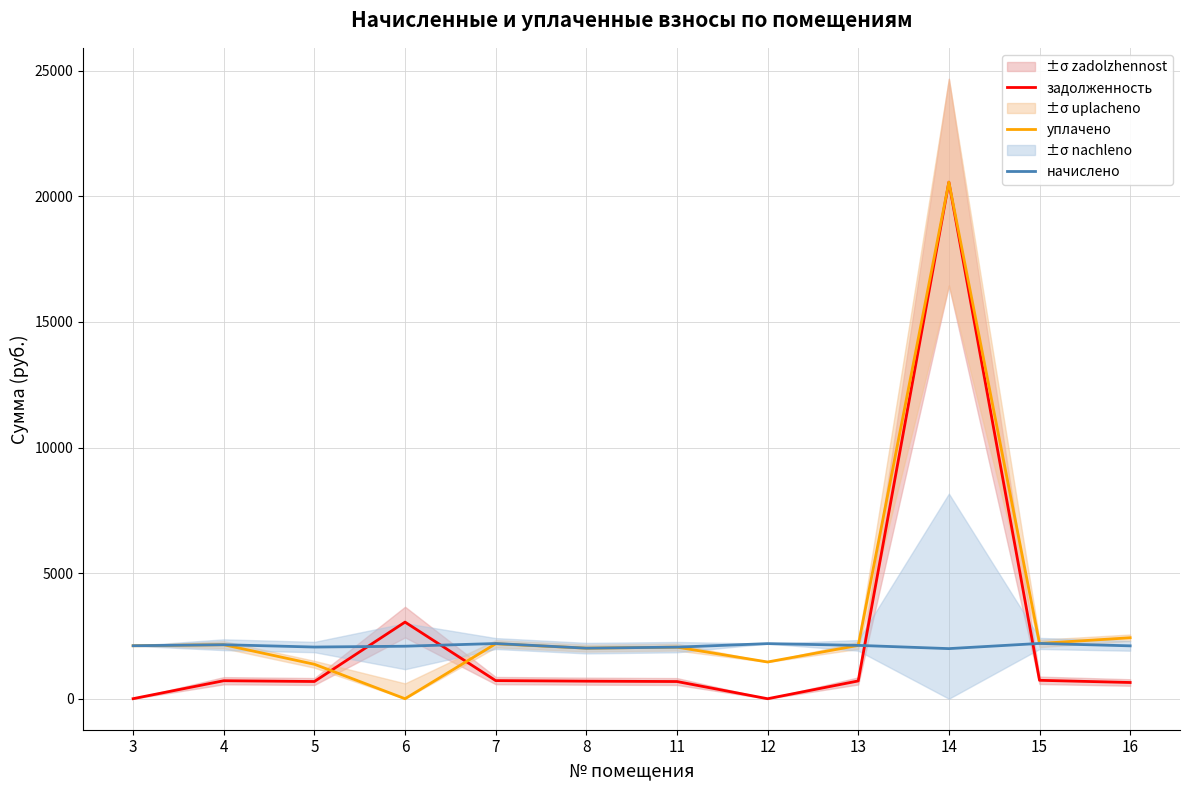

Reading left to right, extract all data points from this chart.

задолженность: 3=2.3	4=716.8	5=685.8	6=3050.7	7=722.0	8=699.1	11=684.5	12=0.0	13=708.0	14=20564.0	15=733.7	16=646.0
уплачено: 3=2109.0	4=2149.5	5=1371.6	6=0.0	7=2187.6	8=2013.1	11=2053.7	12=1462.5	13=2123.7	14=20564.0	15=2201.1	16=2427.0
начислено: 3=2109.0	4=2149.5	5=2057.3	6=2090.5	7=2197.4	8=2013.1	11=2053.7	12=2193.8	13=2123.7	14=1994.7	15=2201.1	16=2105.3